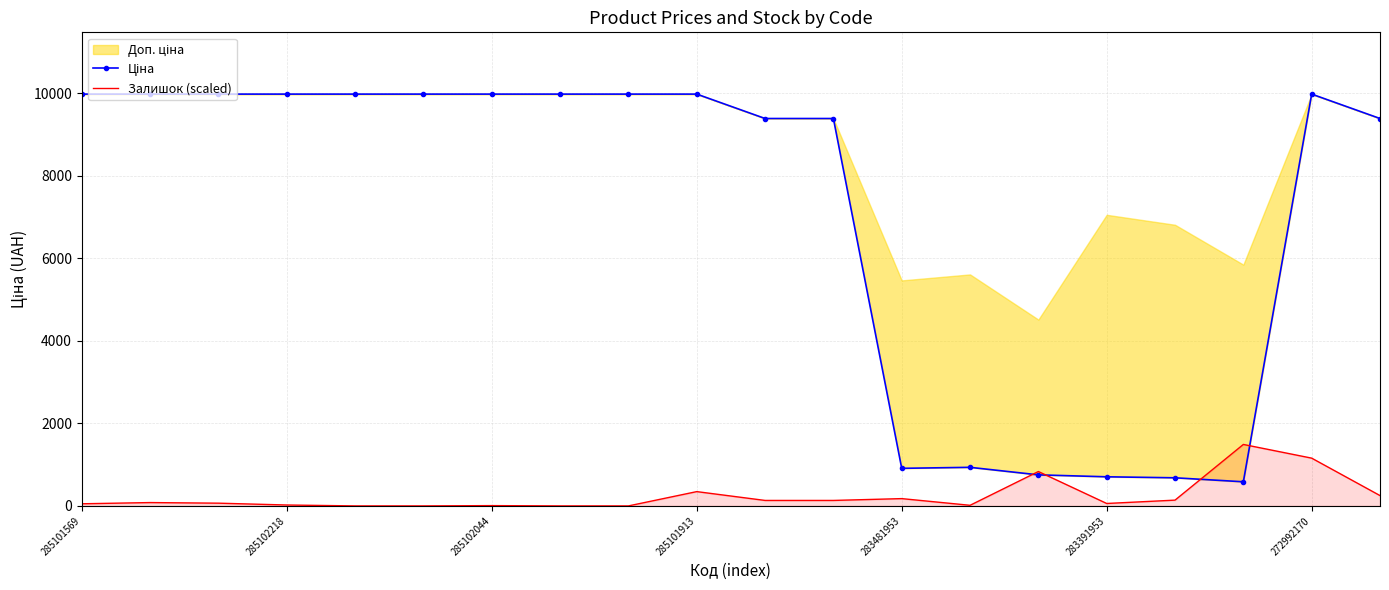

Between 8 and 11, which series saw the biggest shift?

Ціна